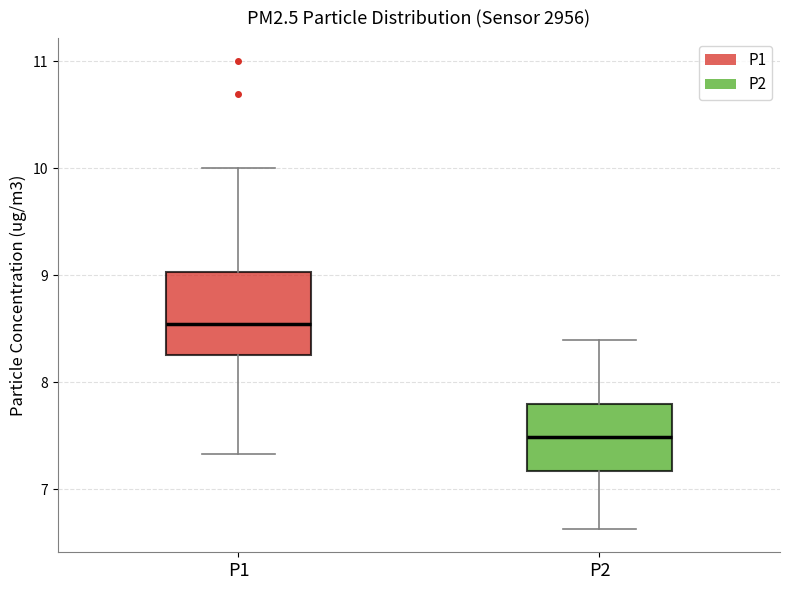

Which box has the lowest median line?

P2